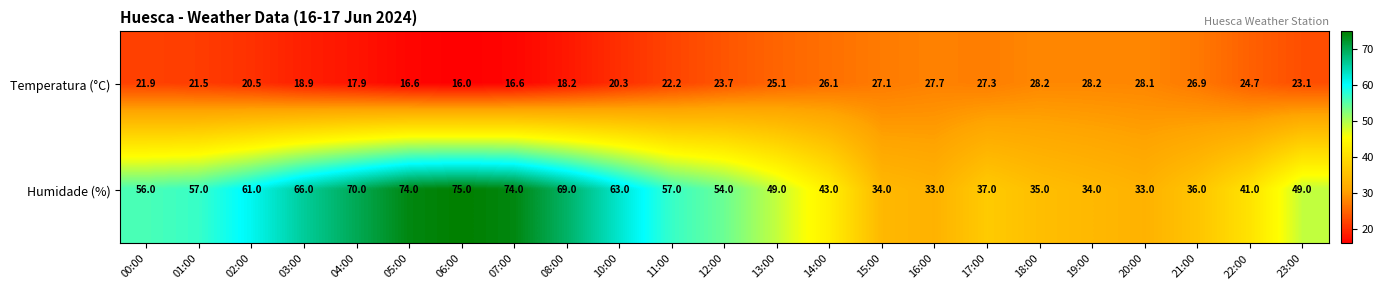

List the series in order of their overall mean, lowest first.

Temperatura (°C), Humidade (%)